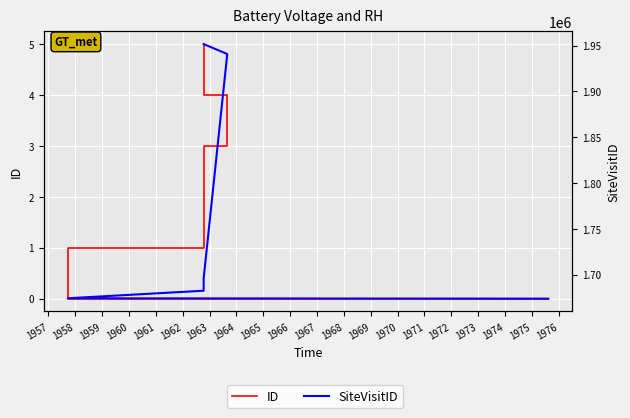

What is the value of the SiteVisitID point at the 3rd from the left?

1682510